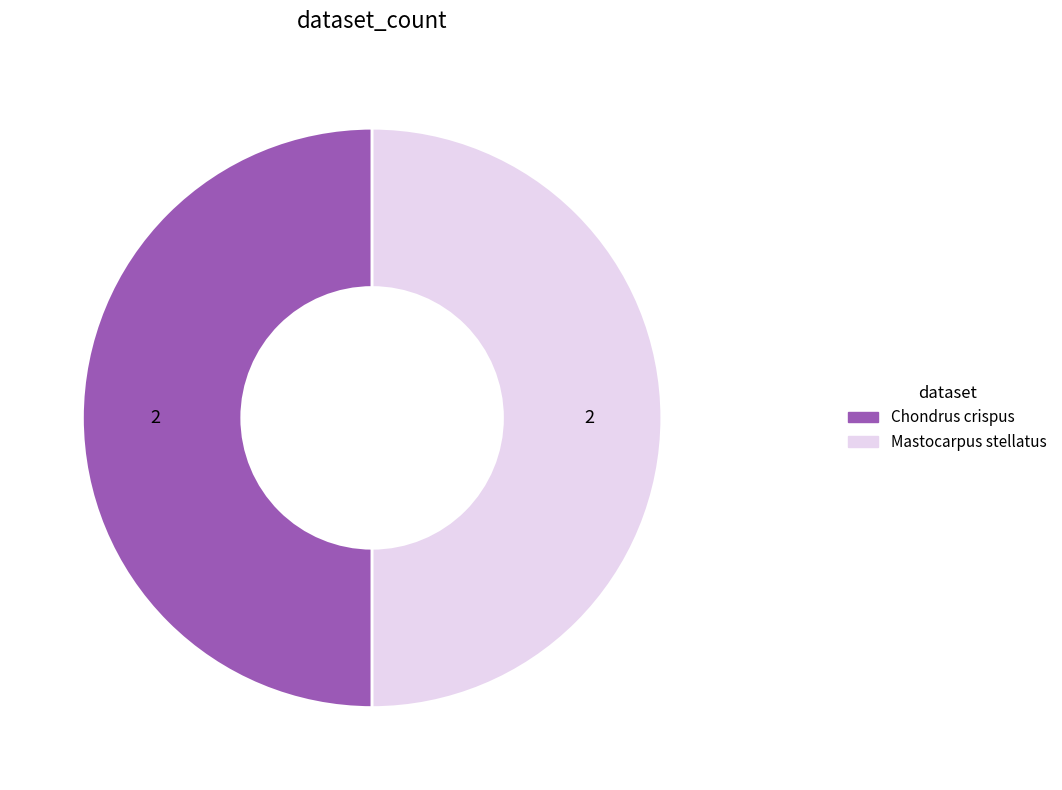

Is there a majority slice in this chart?

No